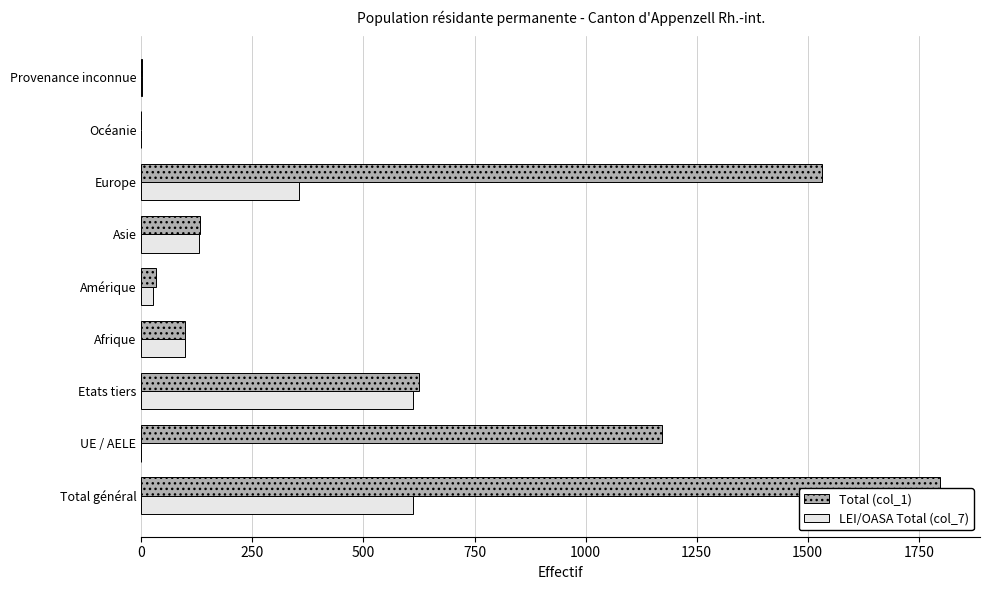

At which category is the sum across all series the highest?

Total général